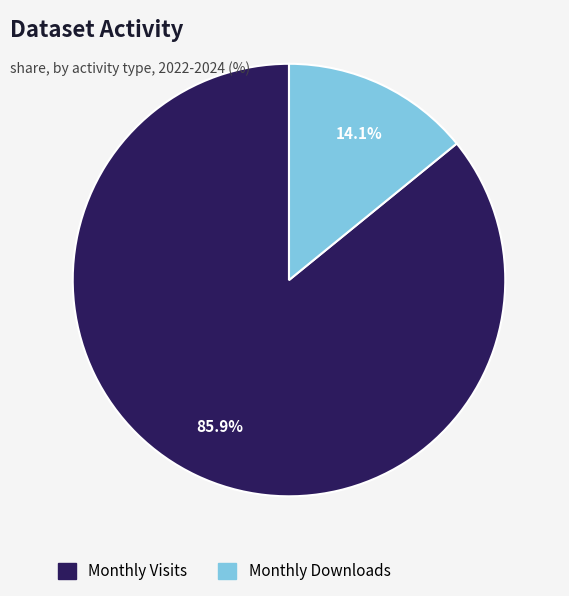

Is there any slice that represents more than half of the pie?

Yes